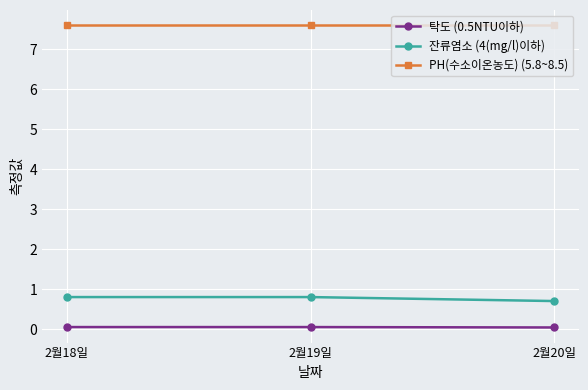

What is the average value of the 잔류염소 (4(mg/l)이하) series?

0.8